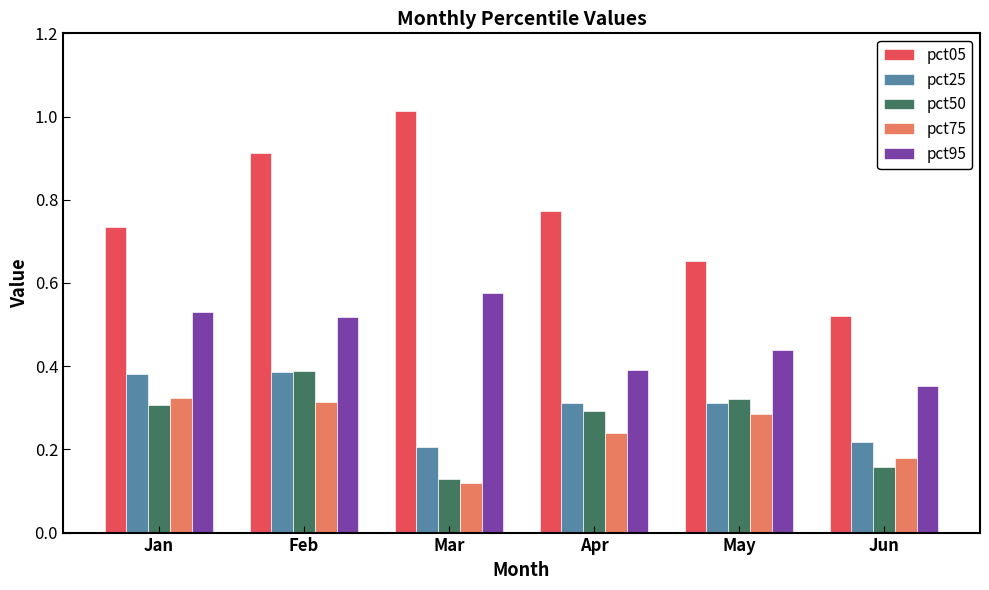

What is the sum of all pct50 values?

1.6